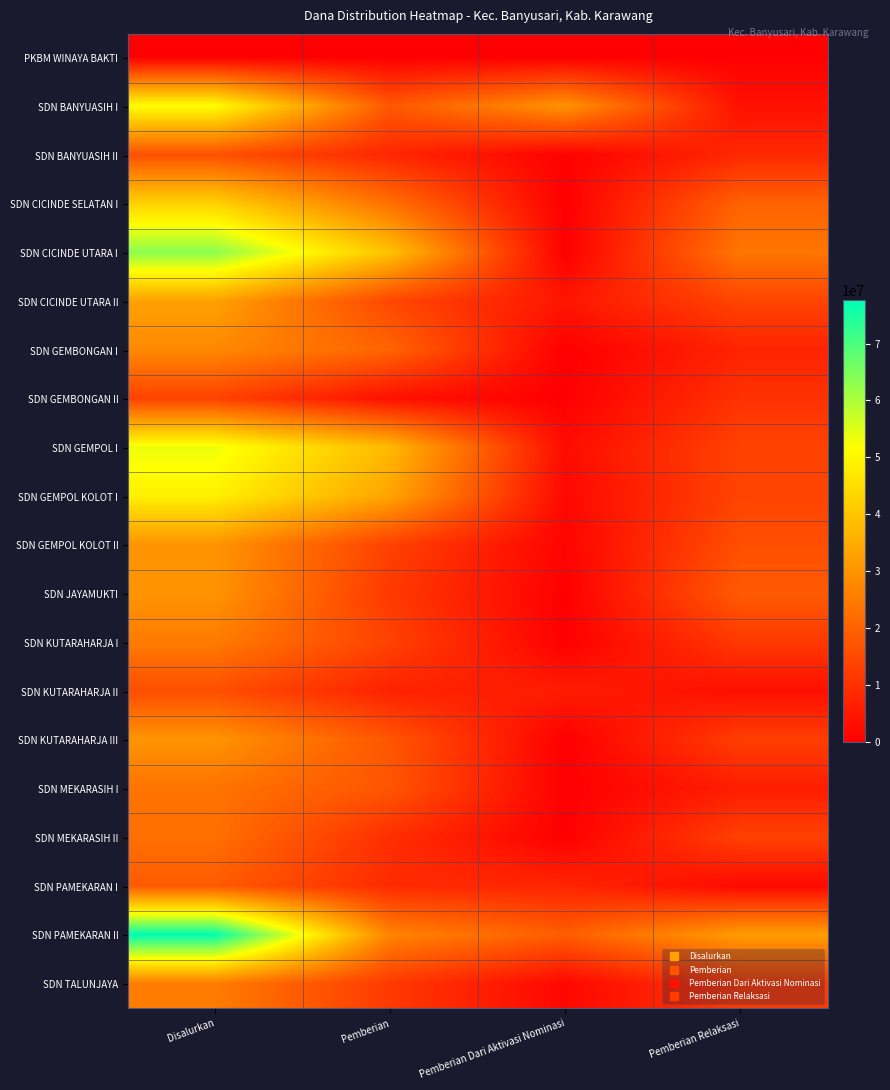

Rank the series by their maximum value, from lowest to highest.

PKBM WINAYA BAKTI, SDN GEMBONGAN II, SDN KUTARAHARJA II, SDN BANYUASIH II, SDN PAMEKARAN I, SDN MEKARASIH II, SDN MEKARASIH I, SDN KUTARAHARJA I, SDN TALUNJAYA, SDN GEMBONGAN I, SDN GEMPOL KOLOT II, SDN JAYAMUKTI, SDN KUTARAHARJA III, SDN CICINDE UTARA II, SDN CICINDE SELATAN I, SDN GEMPOL KOLOT I, SDN BANYUASIH I, SDN GEMPOL I, SDN CICINDE UTARA I, SDN PAMEKARAN II